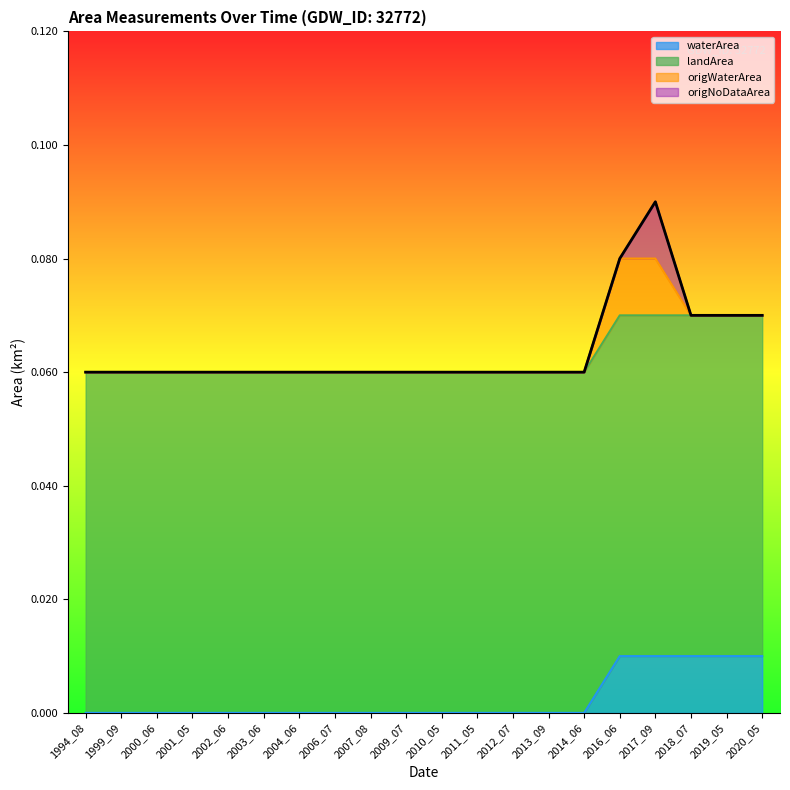

The value of origNoDataArea at 2000_06 is -0.0. True or false?

False